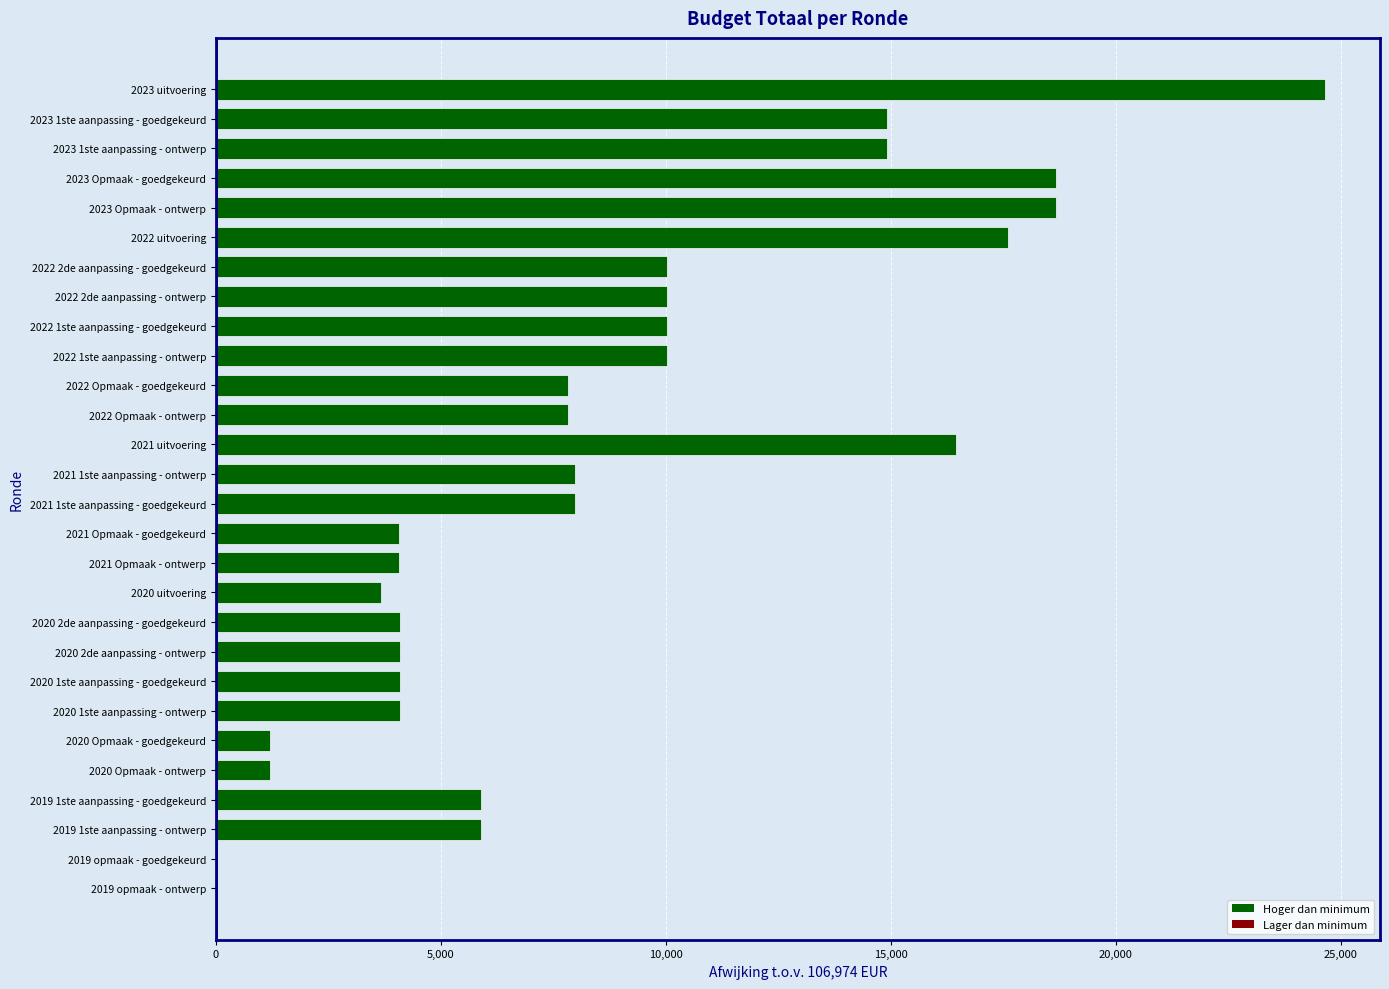

The value at 2020 uitvoering is 3675. True or false?

True